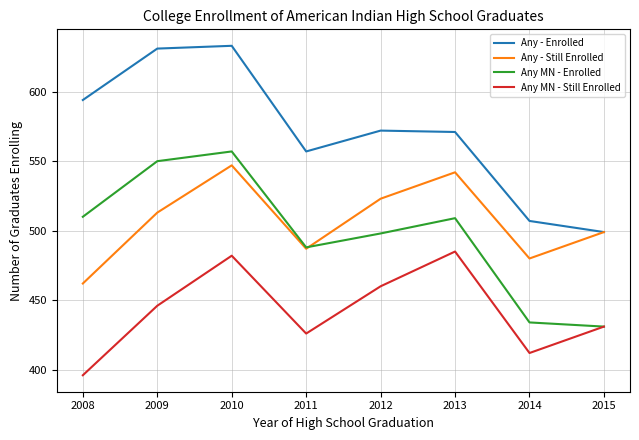

True or false: Any - Enrolled and Any MN - Enrolled intersect in this chart.

False